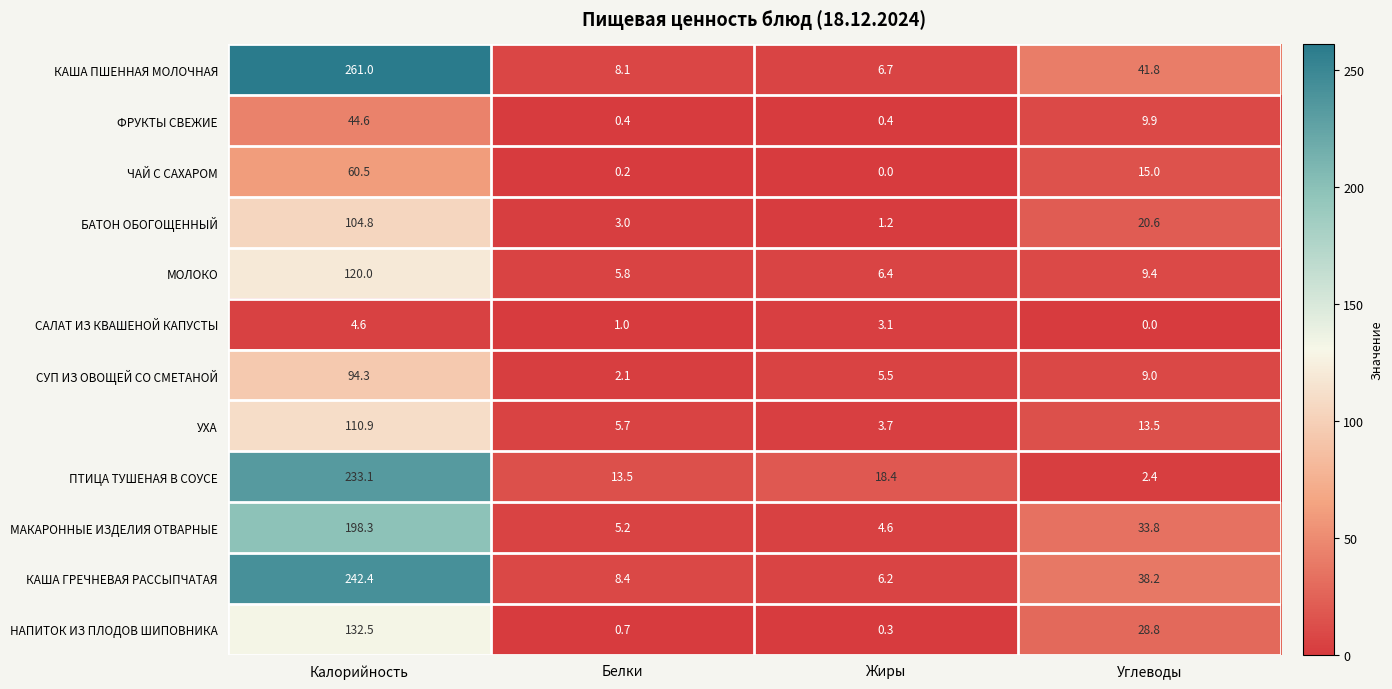

True or false: ПТИЦА ТУШЕНАЯ В СОУСЕ has a value of 3.9 at Углеводы.

False